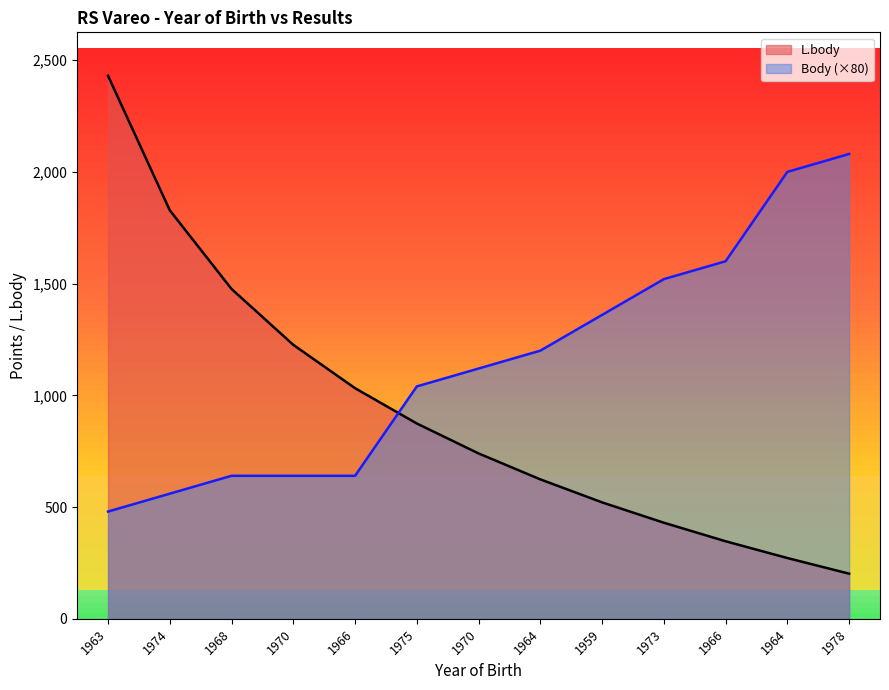

What are all the series names shown in the legend?

L.body, Body (×80)